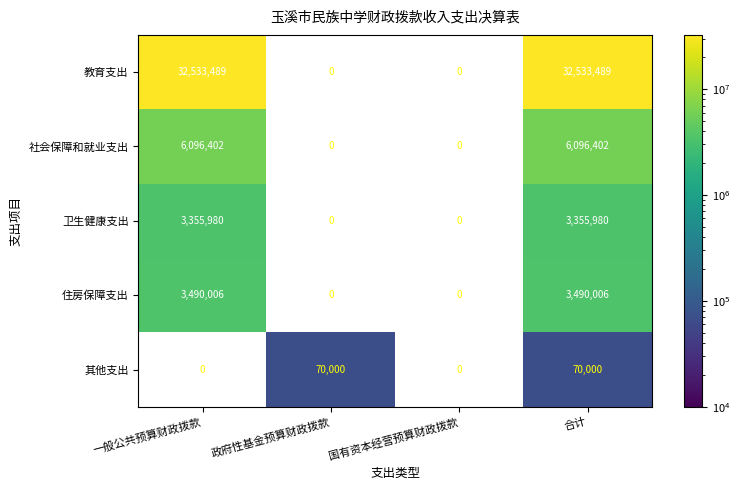

Rank the series at 合计 from lowest to highest value.

其他支出, 卫生健康支出, 住房保障支出, 社会保障和就业支出, 教育支出